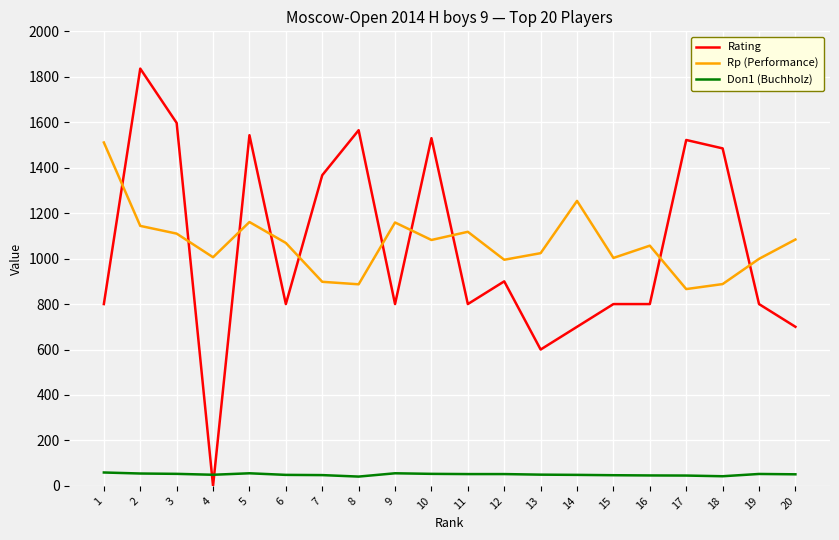

Count the number of data series in this chart.

3